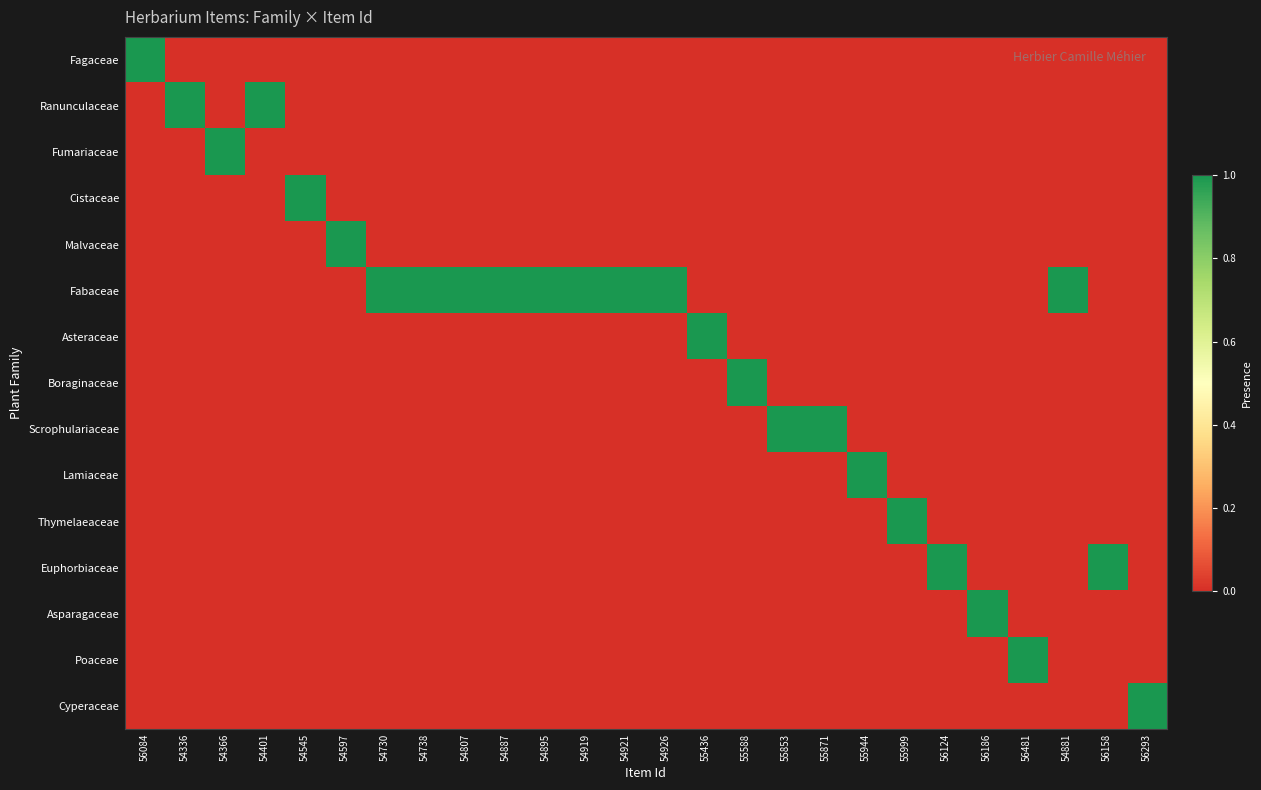

How many data points does each series have?

26